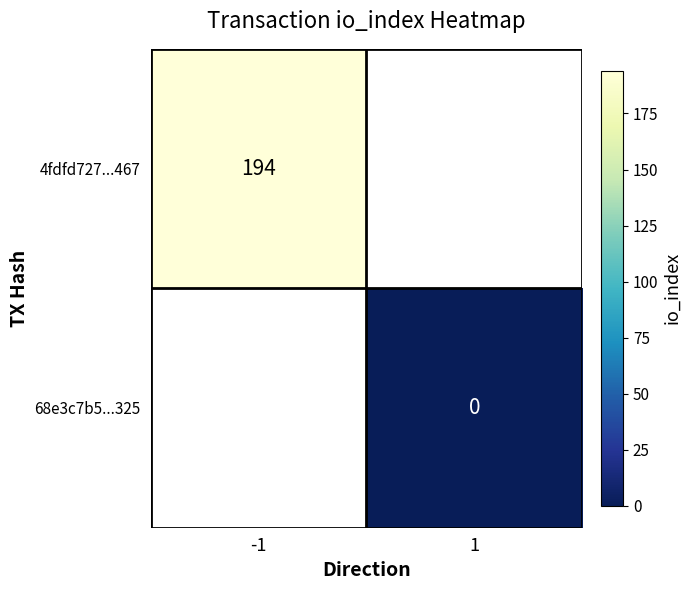

Is it true that 4fdfd727...467 equals 194 at -1?

True